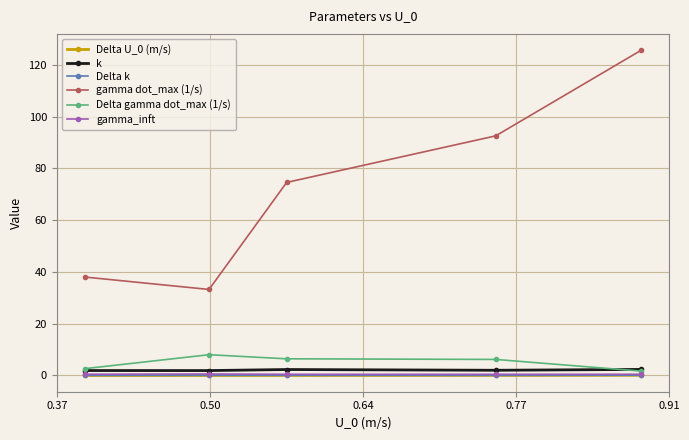

True or false: Delta U_0 (m/s) and k cross at least once.

False